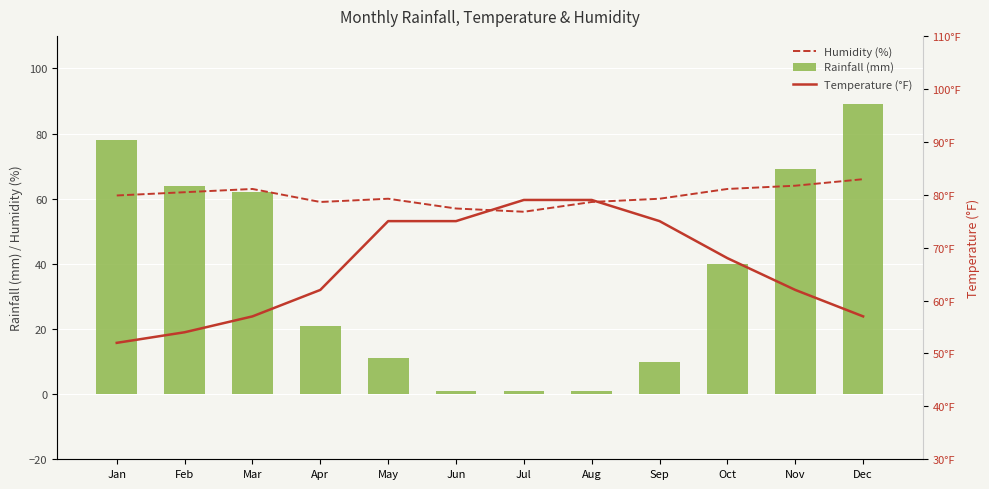

At Aug, list the series in order from largest to smallest.

Temperature (°F), Humidity (%), Rainfall (mm)